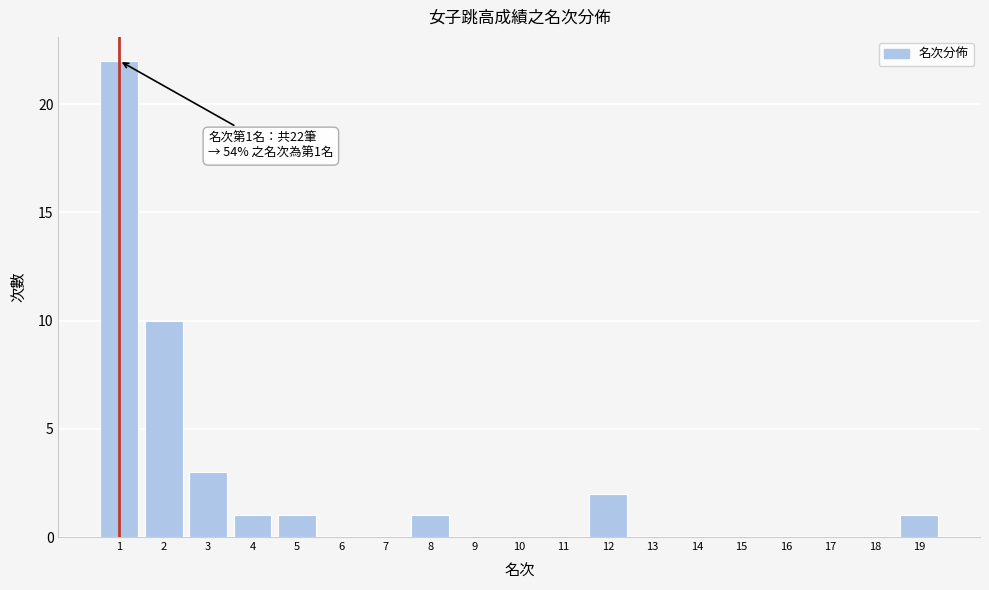

Reading left to right, list all the values displayed in this chart.

1=22	2=10	3=3	4=1	5=1	6=0	7=0	8=1	9=0	10=0	11=0	12=2	13=0	14=0	15=0	16=0	17=0	18=0	19=1